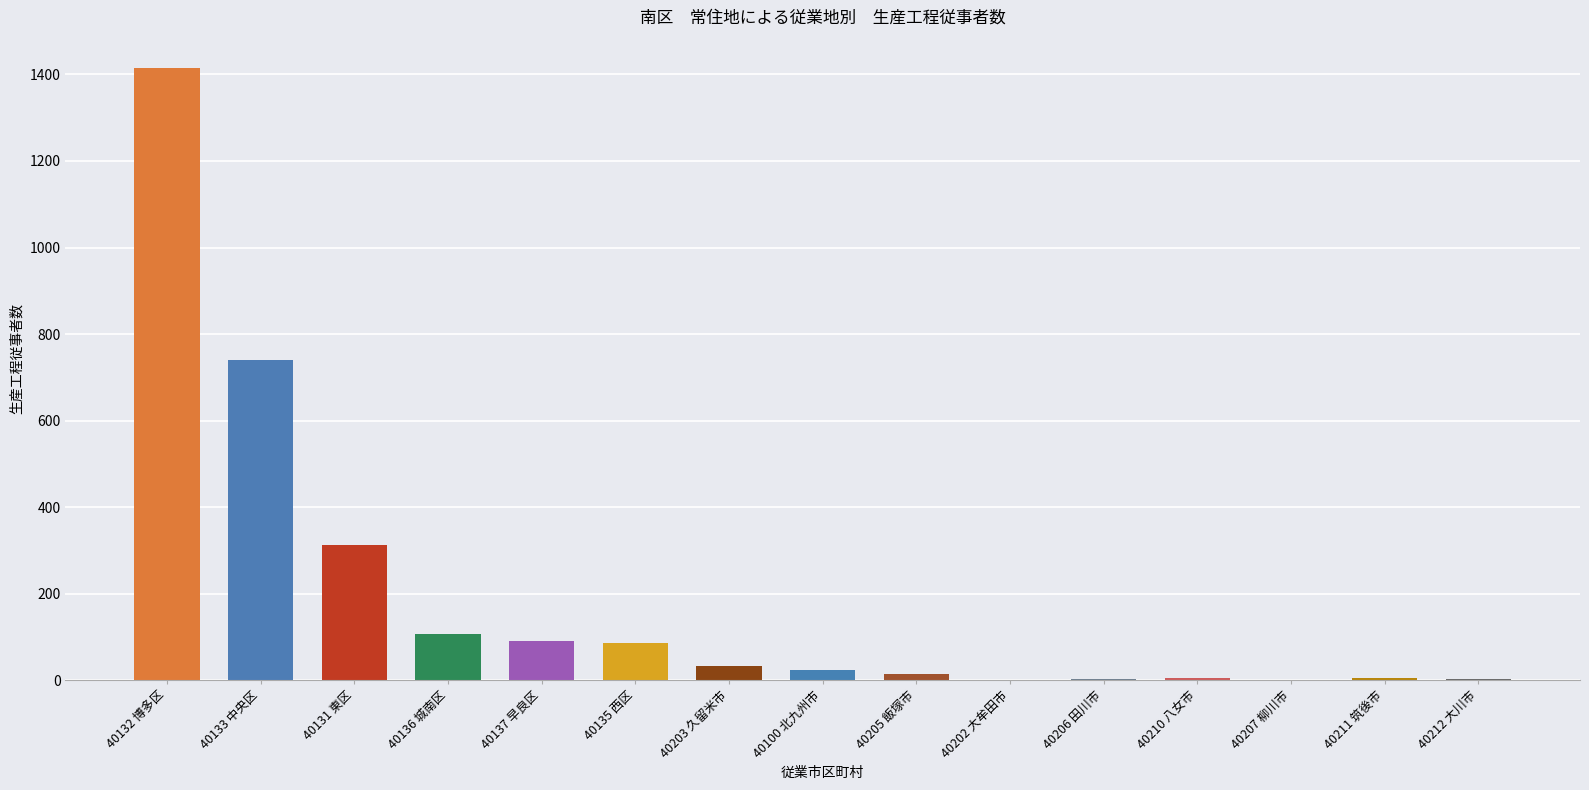

What is the ratio of the value at 40210 八女市 to the value at 40211 筑後市?

1.0